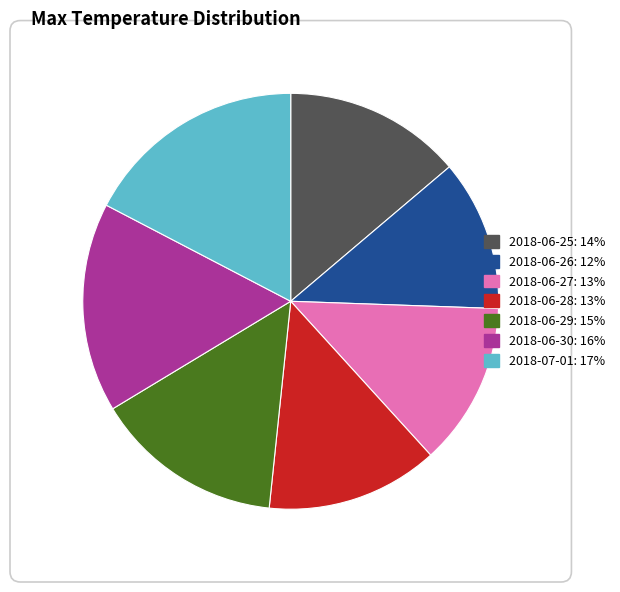

Between 2018-06-30: 16% and 2018-06-26: 12%, which is larger?

2018-06-30: 16%